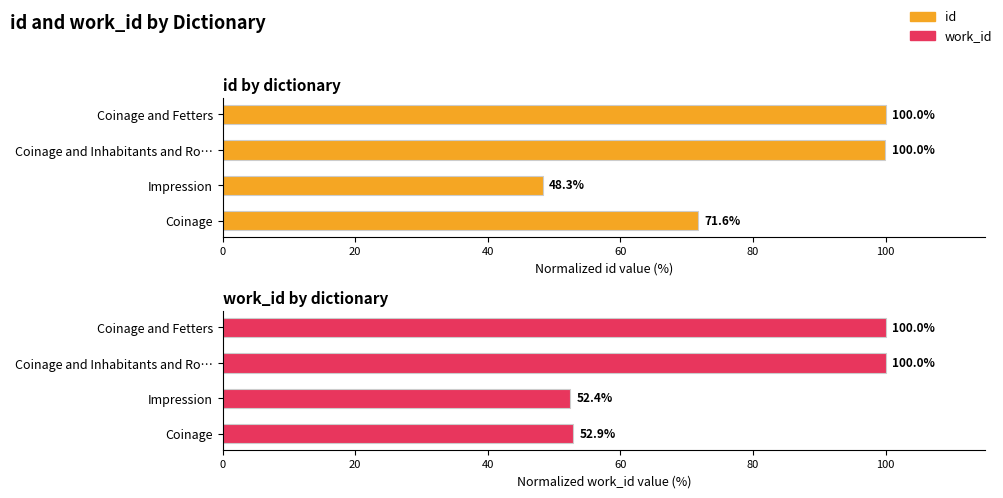

What is the difference between the maximum and minimum values in the id series?

51.7